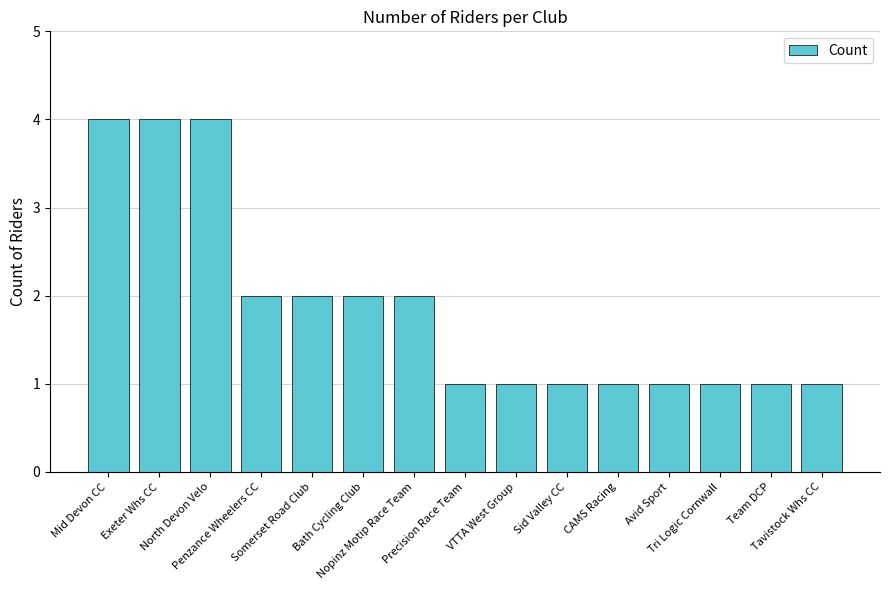

The chart shows a value of 0 at CAMS Racing. True or false?

False